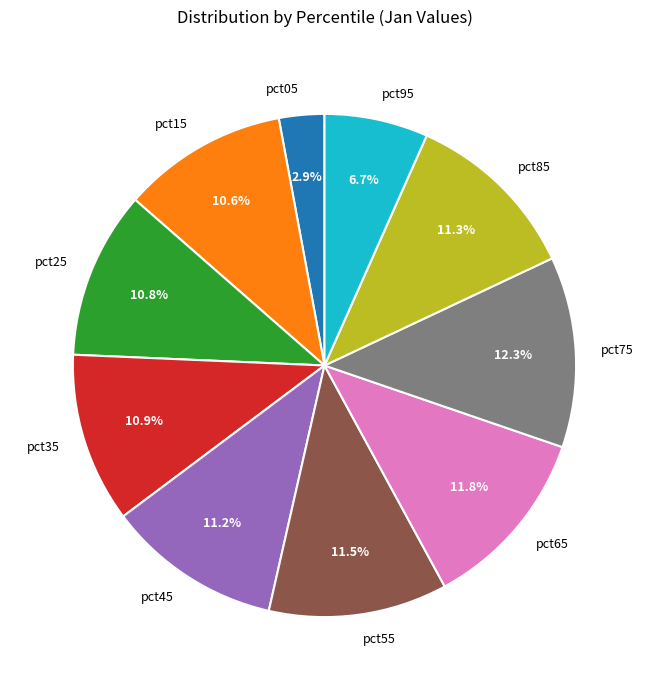

What portion of the pie excludes pct05?

97.1%